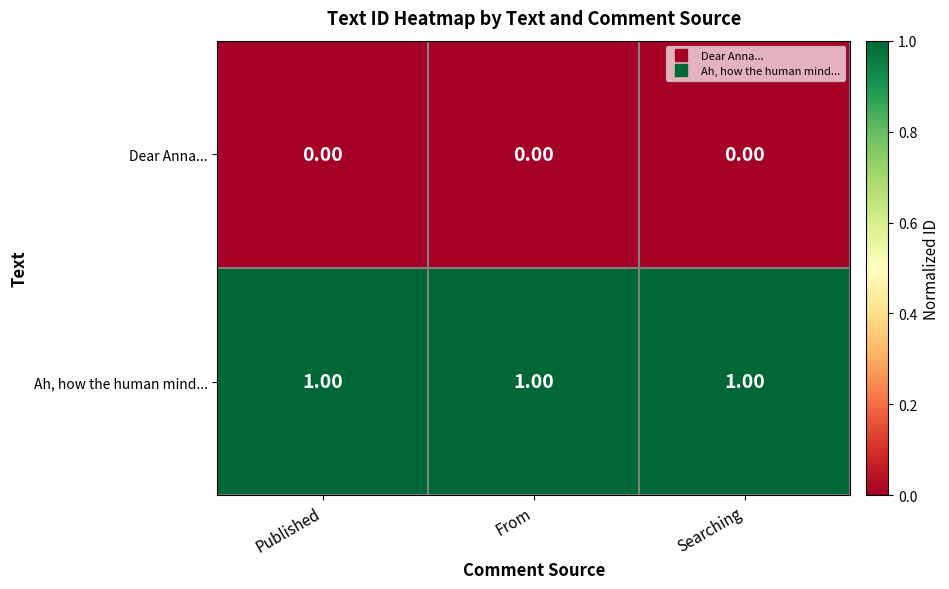

At how many categories does at least one series exceed 0?

3